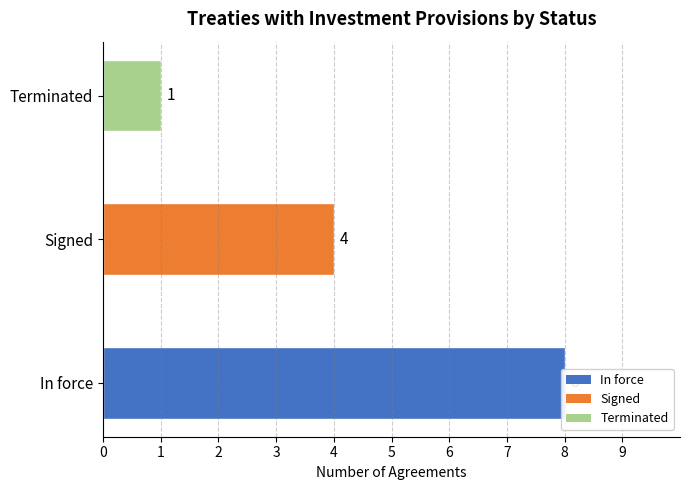

What is the greatest value displayed?

8